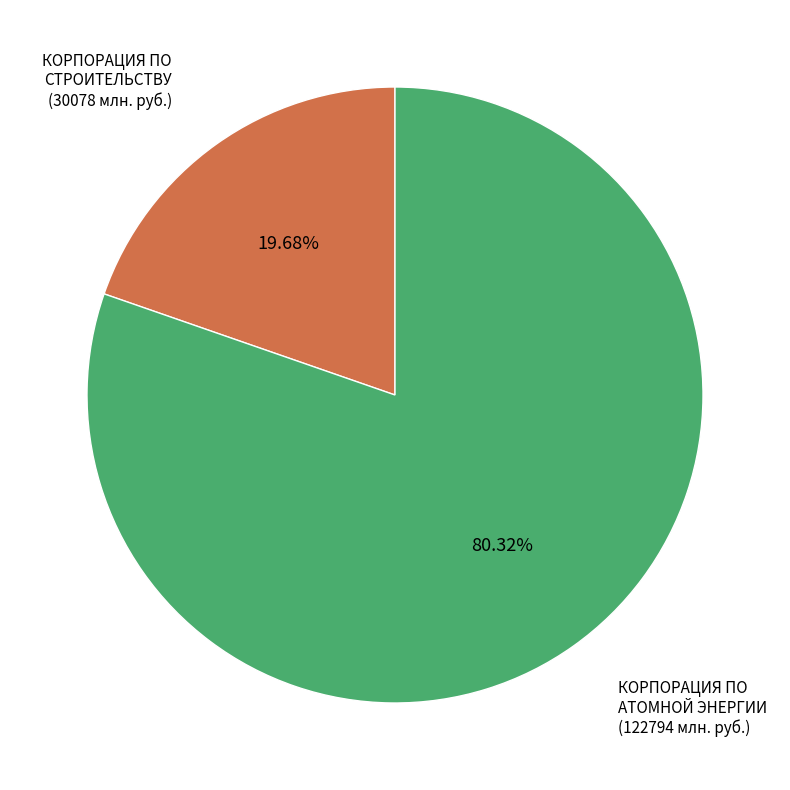

How many slices are in this pie chart?

2